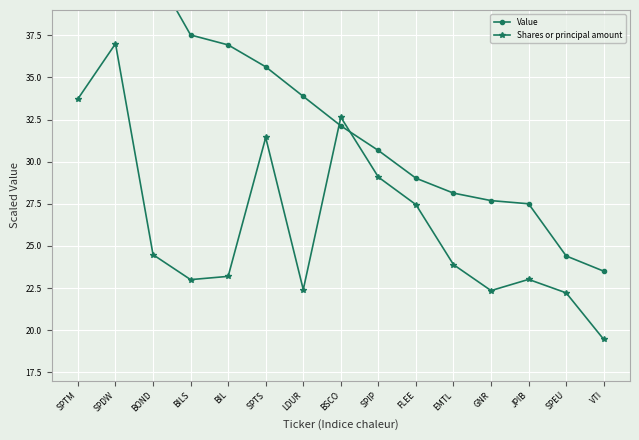

How many lines are shown in the chart?

2